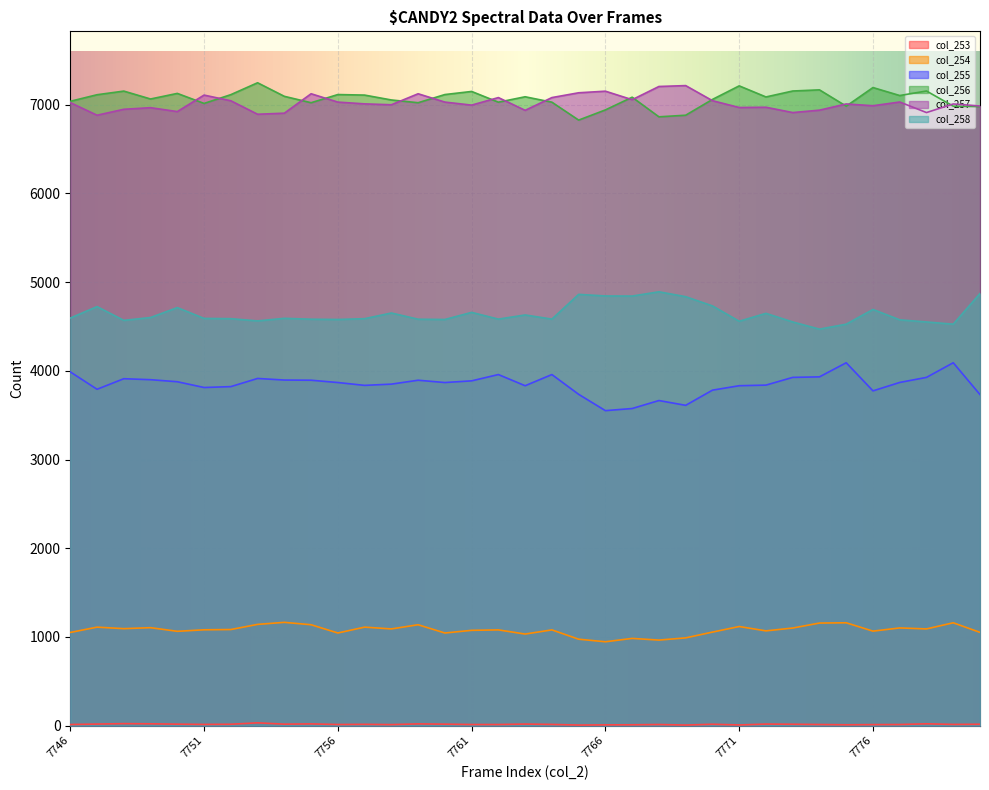

Rank the series at 7772 from highest to lowest value.

col_256, col_257, col_258, col_255, col_254, col_253